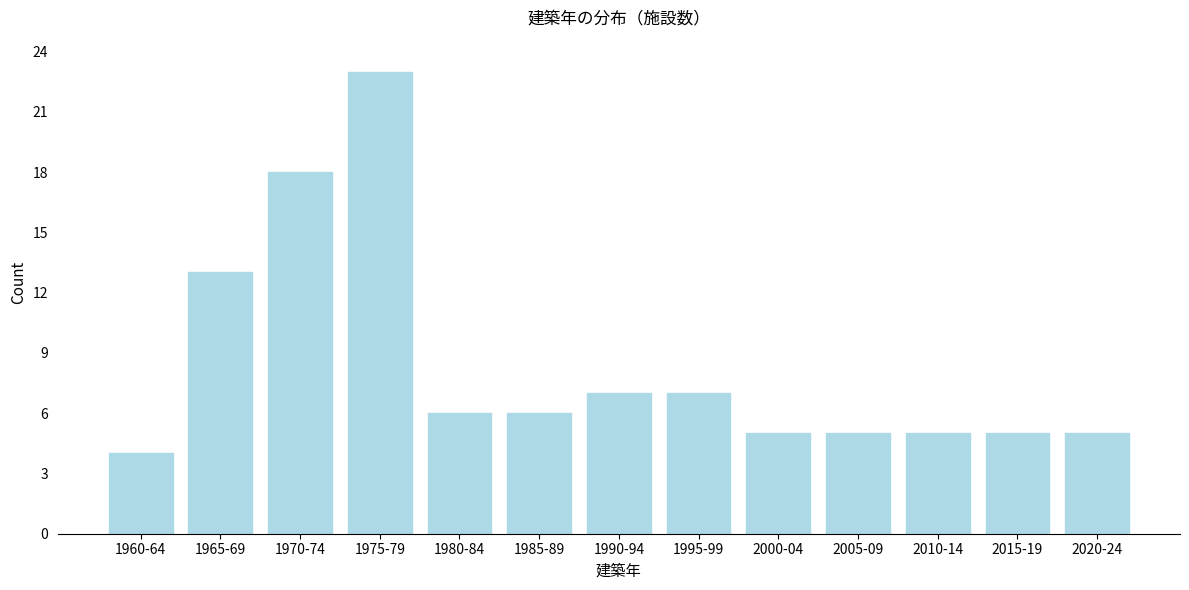

Reading left to right, transcribe all the data shown in this chart.

4	13	18	23	6	6	7	7	5	5	5	5	5